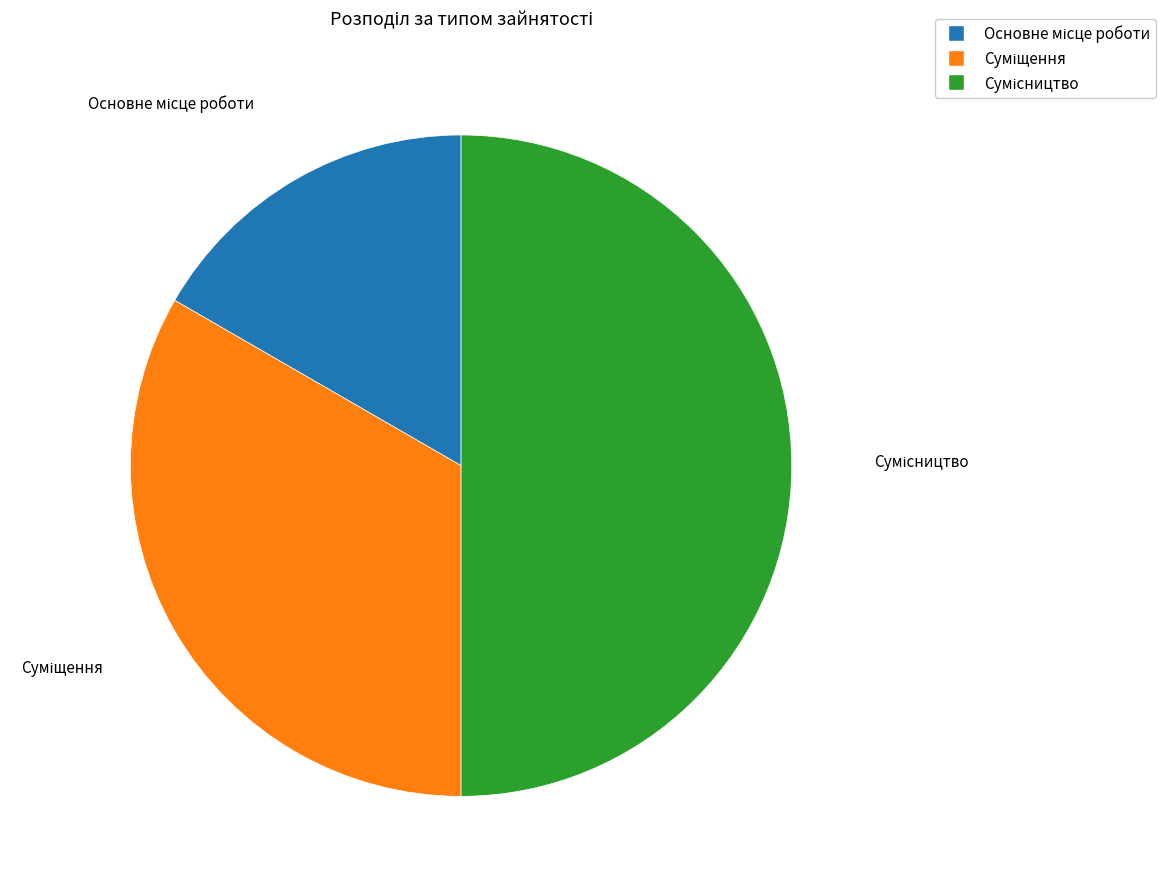

What percentage is the Суміщення slice, to the nearest percent?

33%